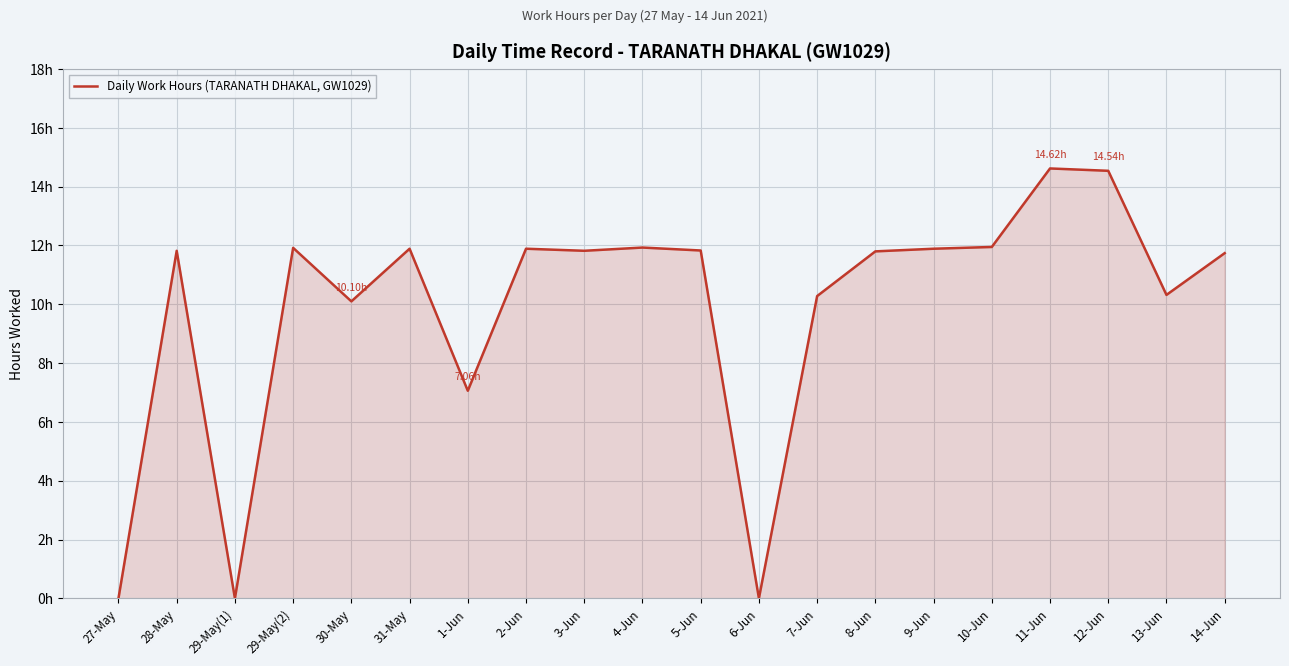

What is the difference between the maximum and minimum values?

14.6